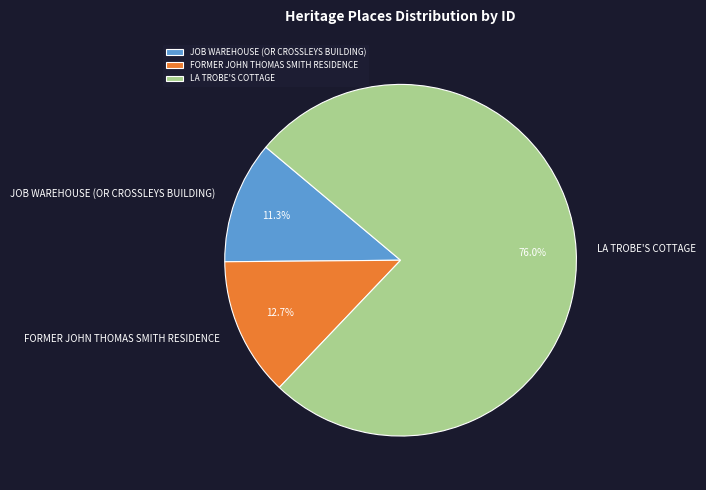

How many slices are in this pie chart?

3